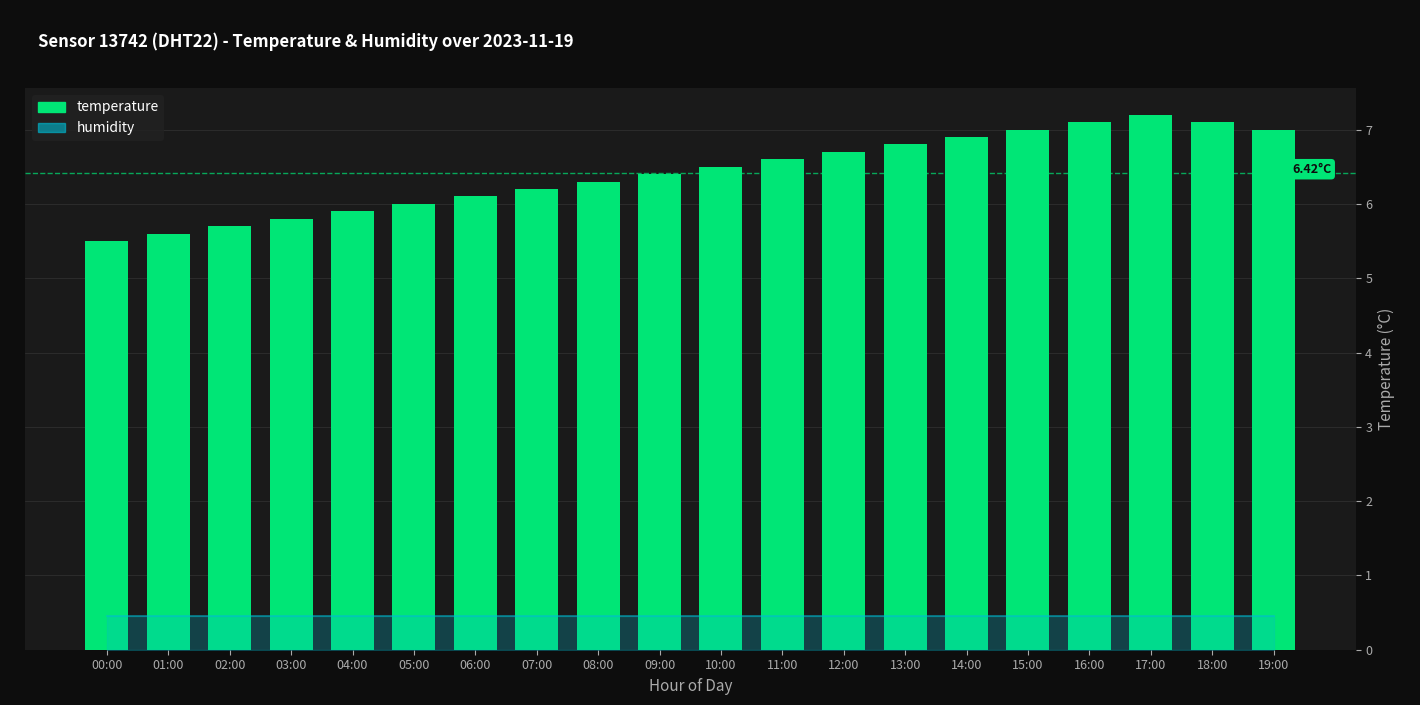

What is the maximum value shown in the chart?

7.2